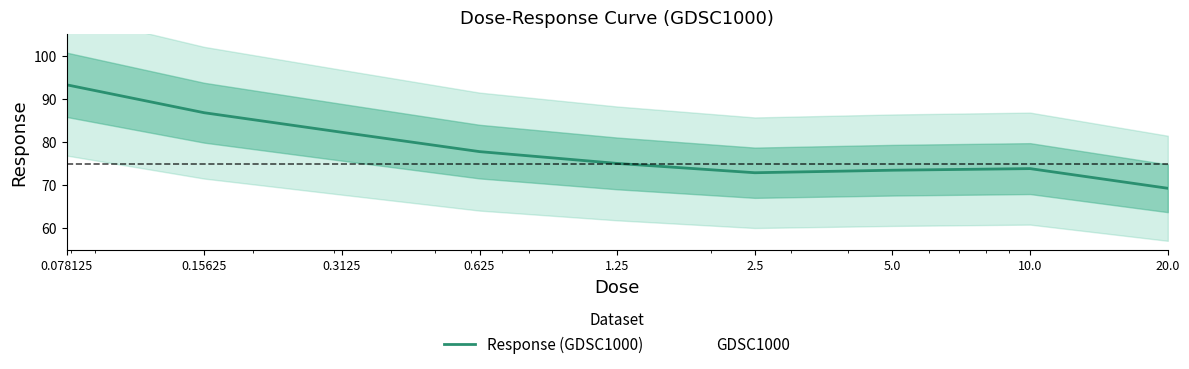

At which label does the data first exceed 75?

0.078125